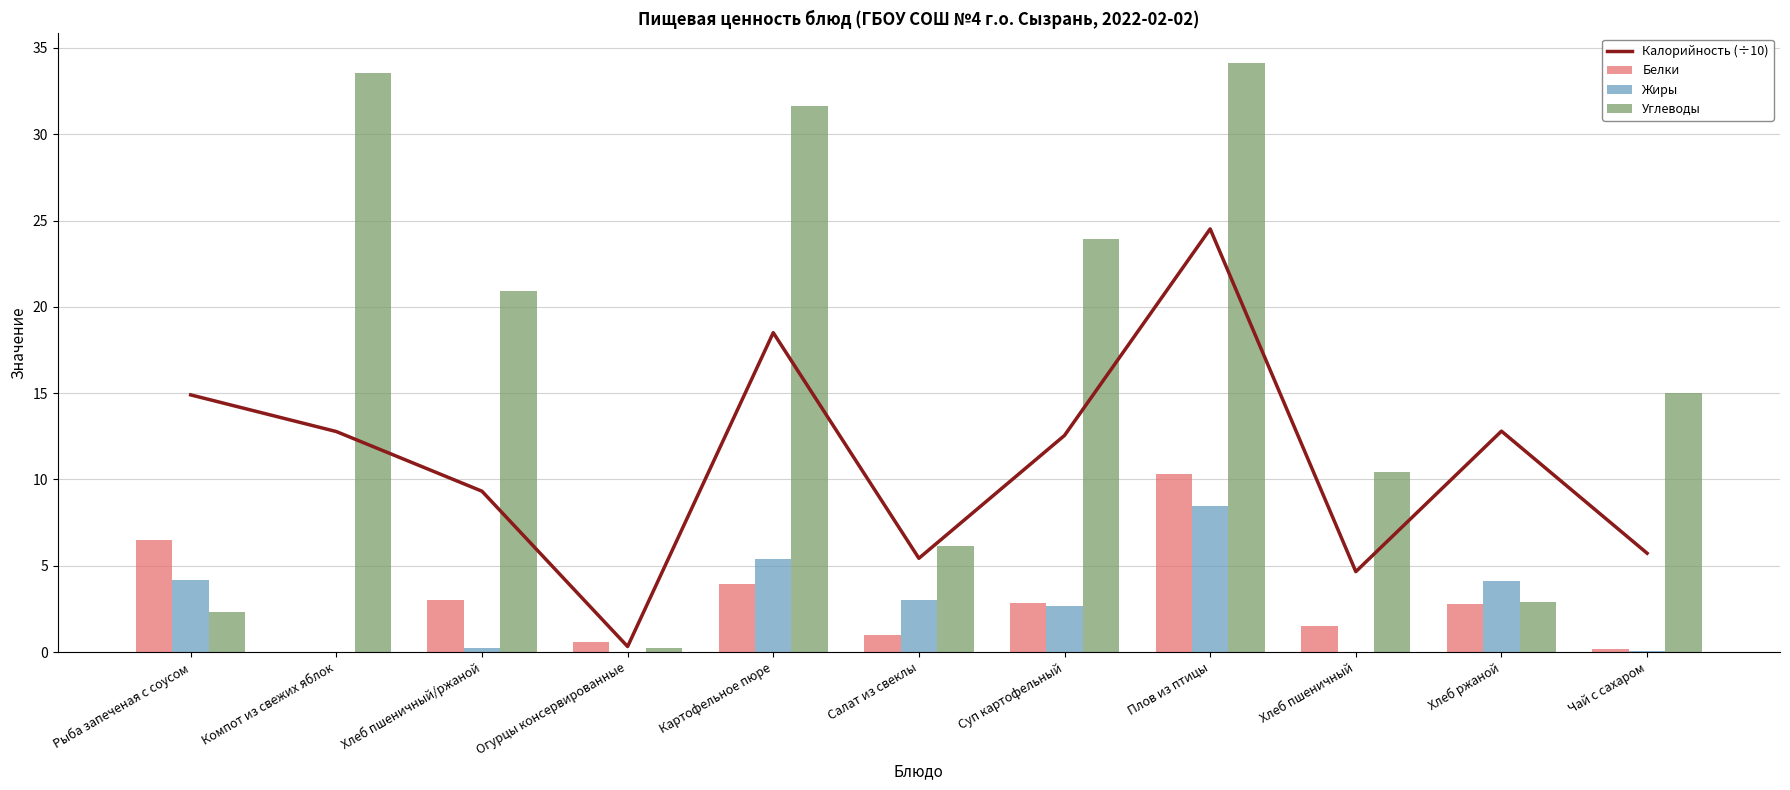

Between Хлеб пшеничный and Компот из свежих яблок, which is larger?

Компот из свежих яблок